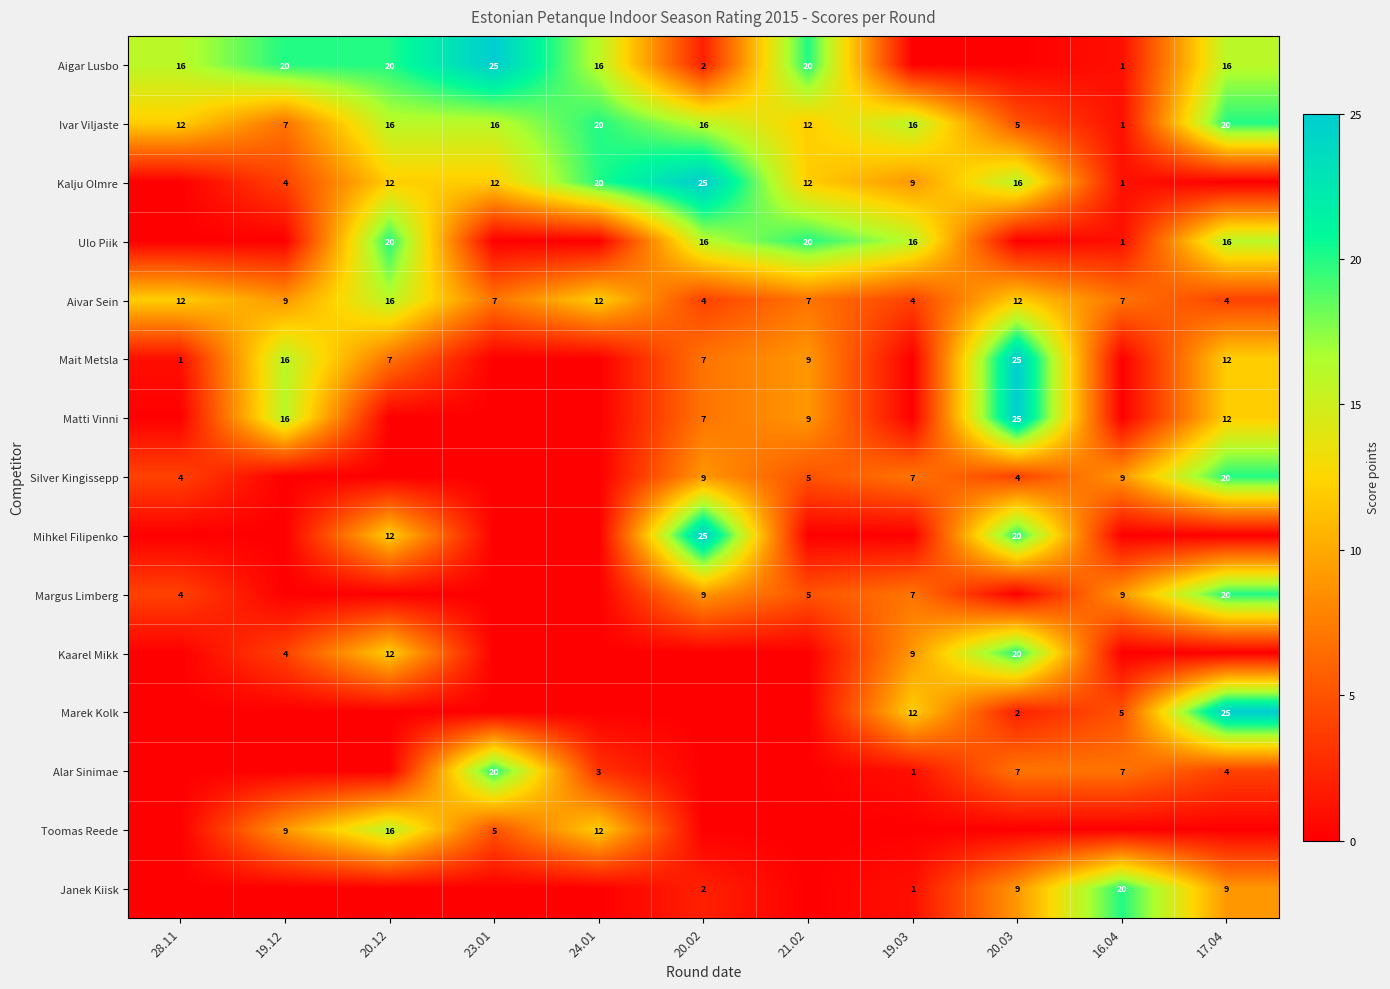

What is the difference between the second highest and minimum values in the Aivar Sein series?

8